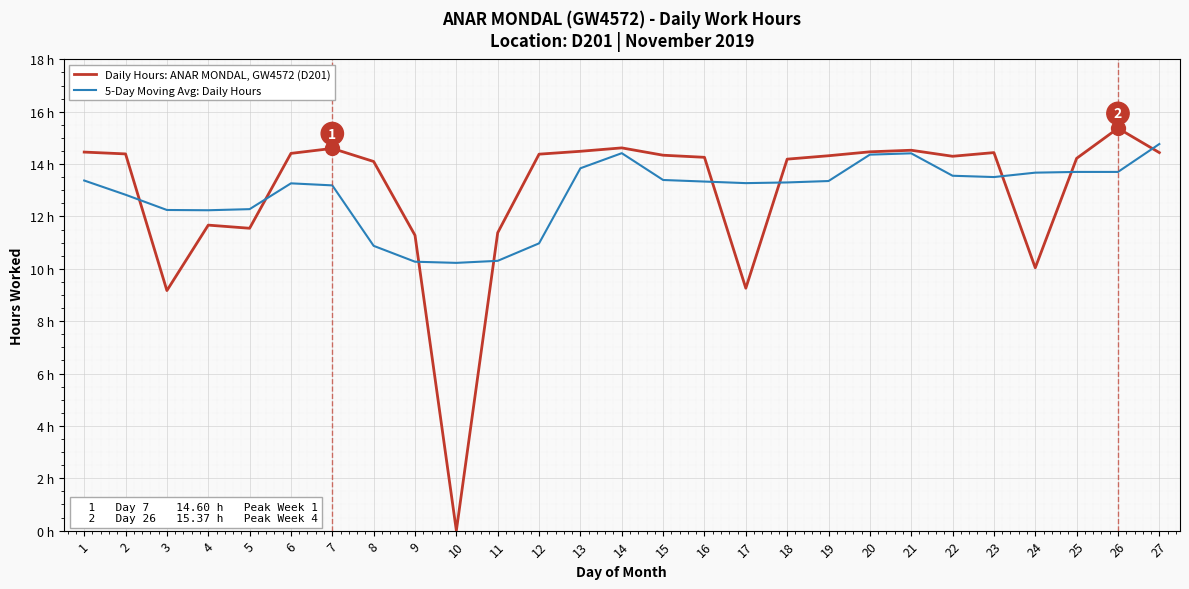

Which series has the largest range (max minus min)?

Daily Hours: ANAR MONDAL, GW4572 (D201)